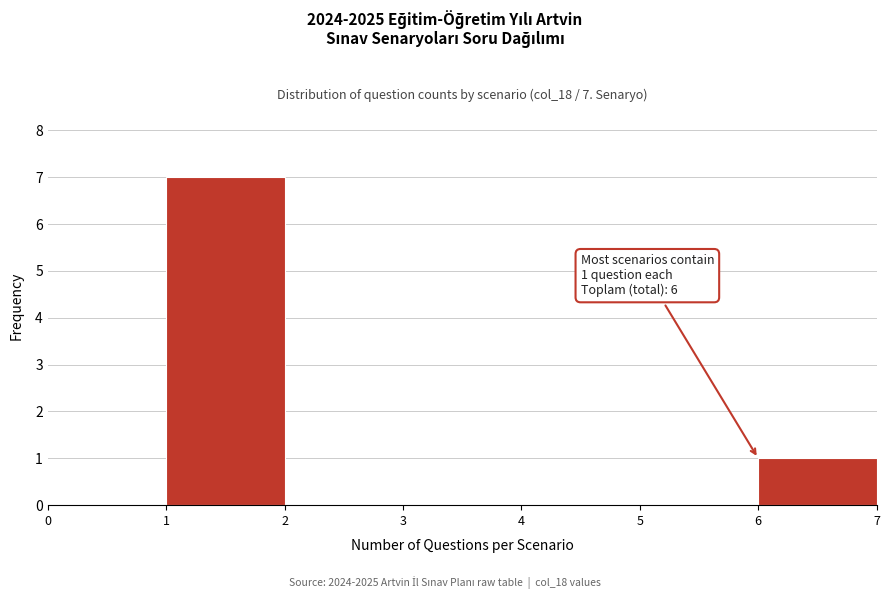

Over which range of the x-axis is the bar tallest?

1 to 2